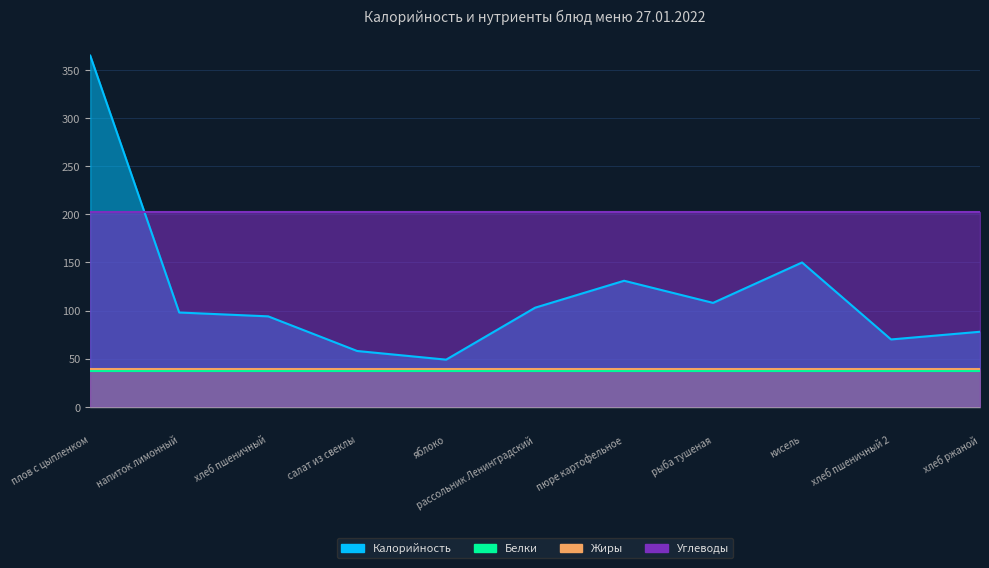

What are all the series names shown in the legend?

Калорийность, Белки, Жиры, Углеводы